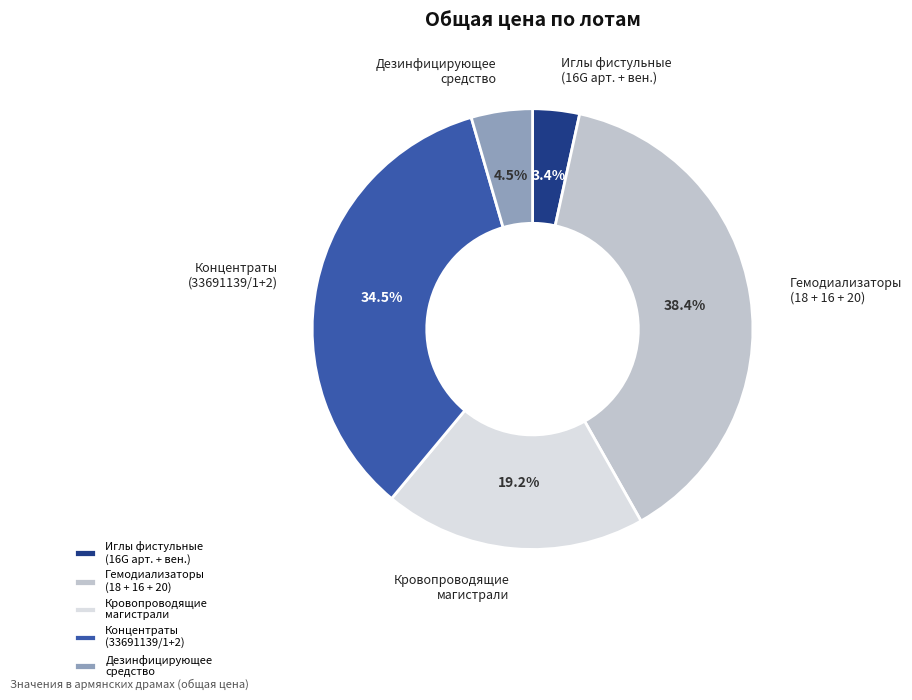

To the nearest percent, what is the average slice percentage?

20%